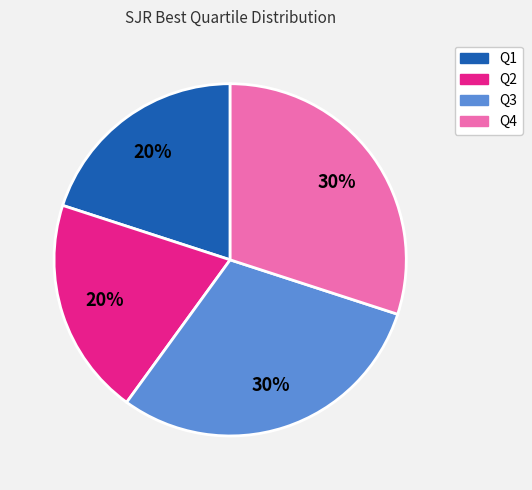

To the nearest percent, what is the difference between the largest and smallest slice percentages?

10%